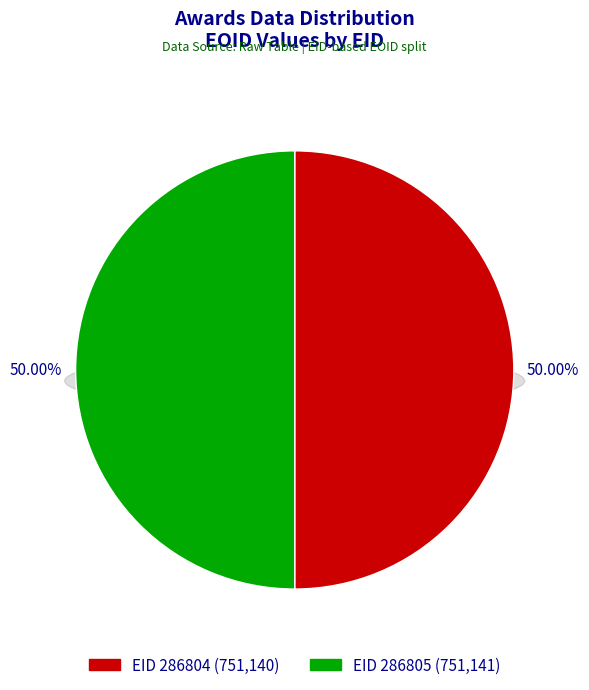

What percentage is the 286804 slice, to the nearest percent?

50%